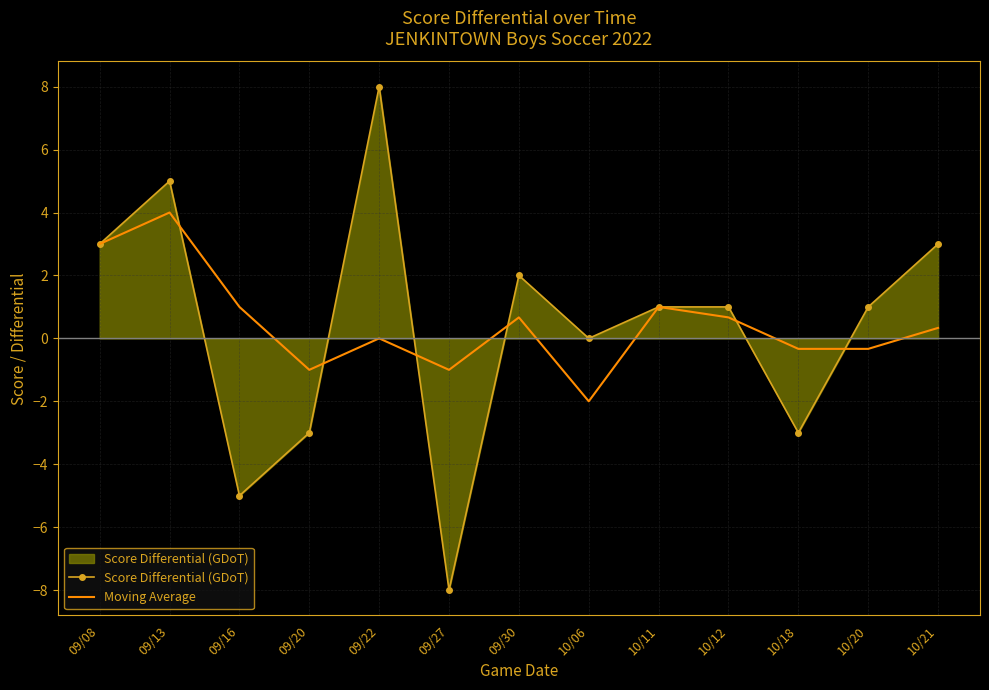

What is the minimum value for Score Differential (GDoT)?

-8.0